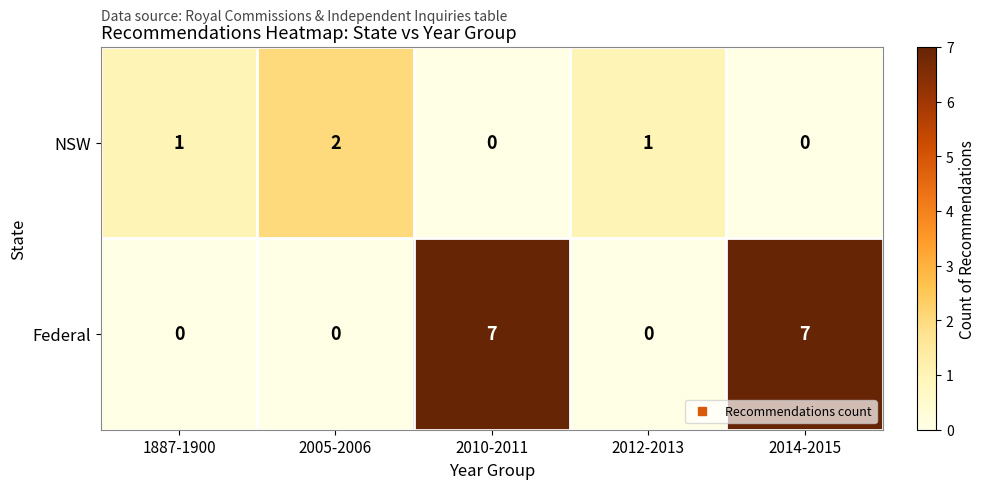

What is the sum of all NSW values?

4